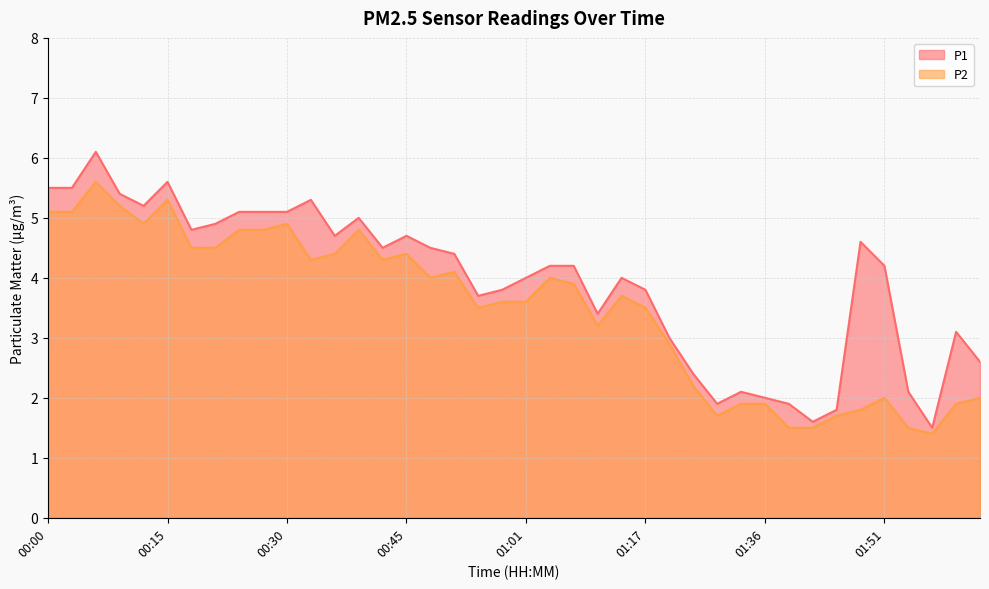

What is the greatest value displayed?

6.1